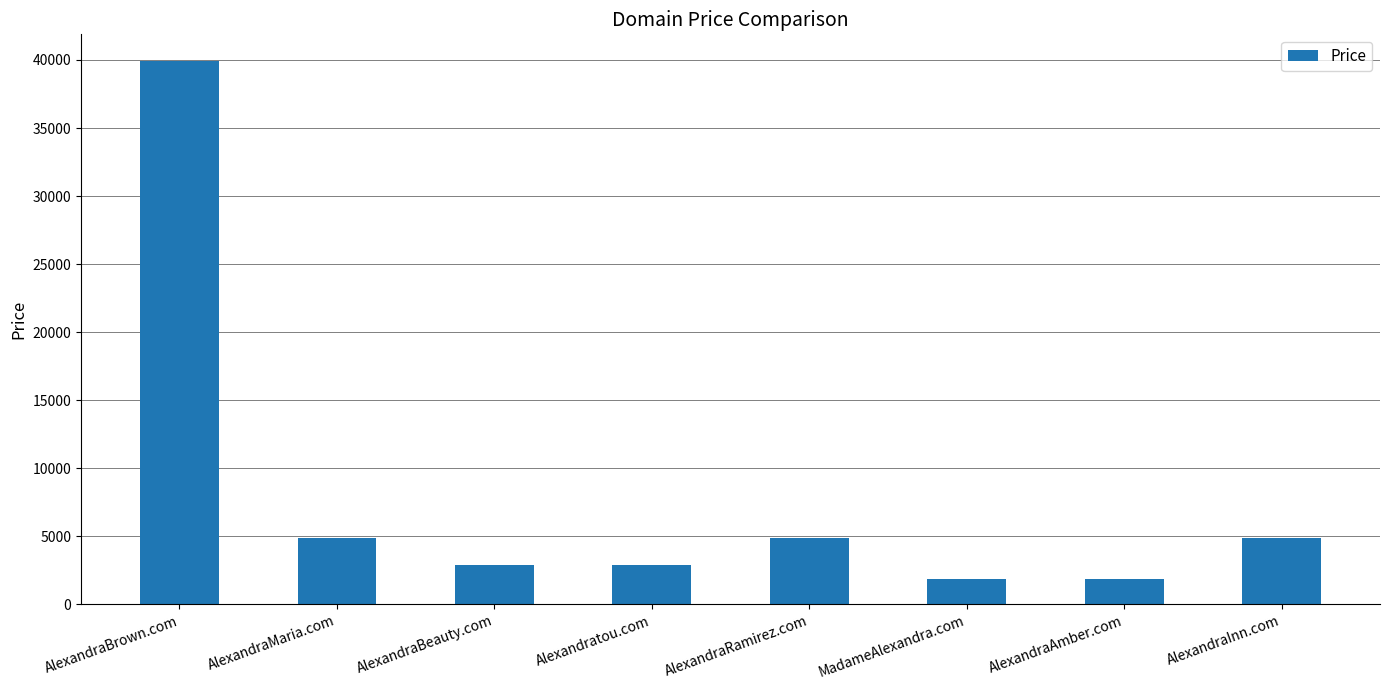

At which label does the data first exceed 4888?

AlexandraBrown.com